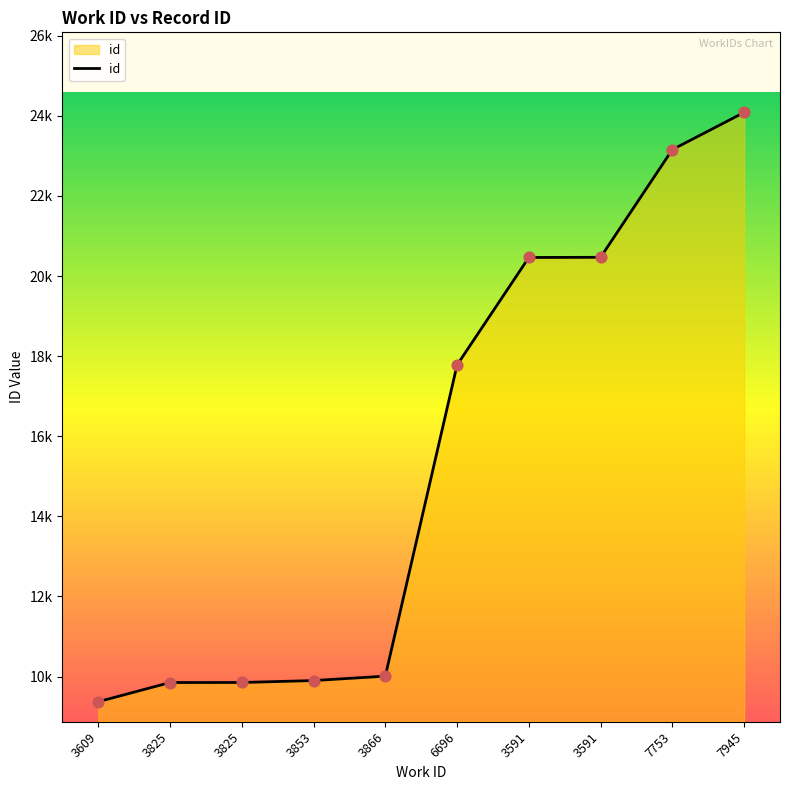

What is the ratio of the value at 3866 to the value at 3609?

1.1